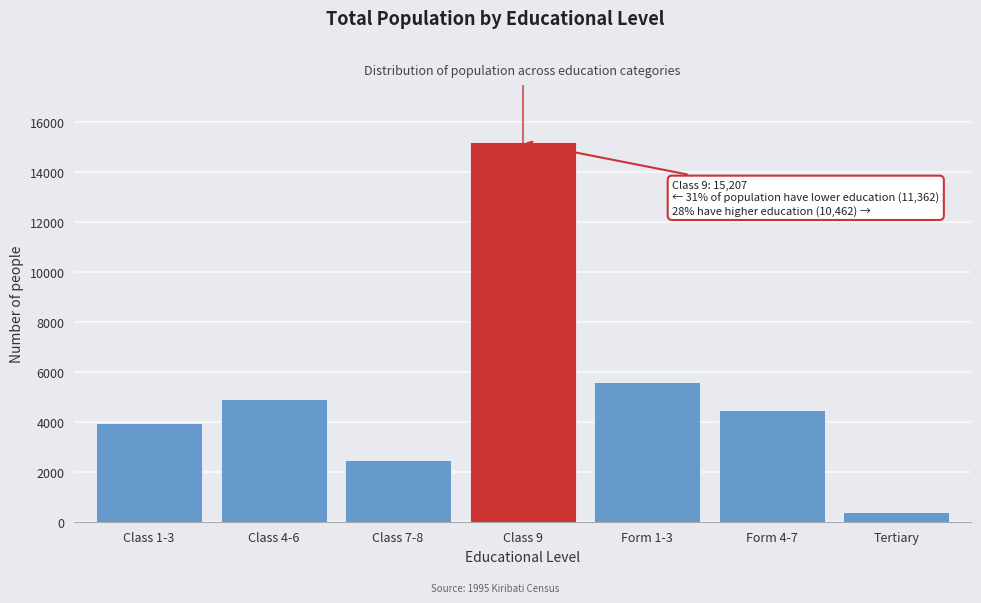

Reading left to right, list all the values displayed in this chart.

3939	4932	2491	15207	5608	4461	393